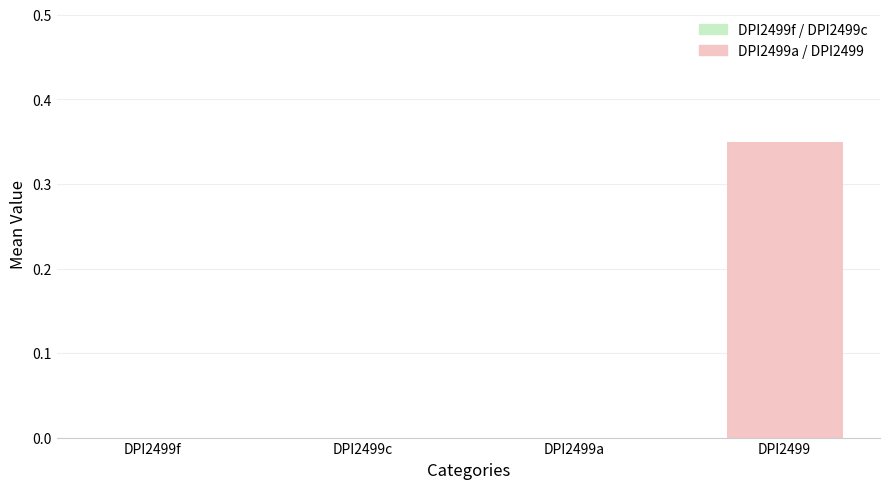

The value at DPI2499a is 0.0. True or false?

True